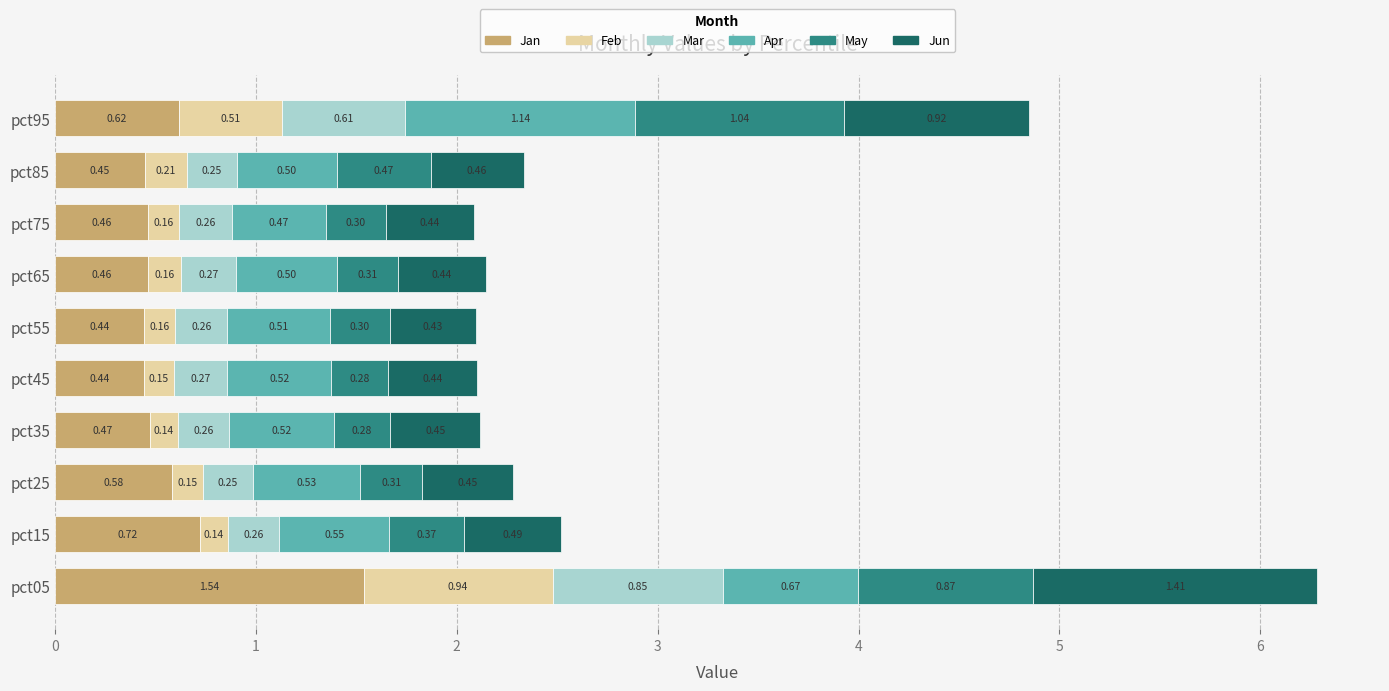

What are all the series names shown in the legend?

Jan, Feb, Mar, Apr, May, Jun